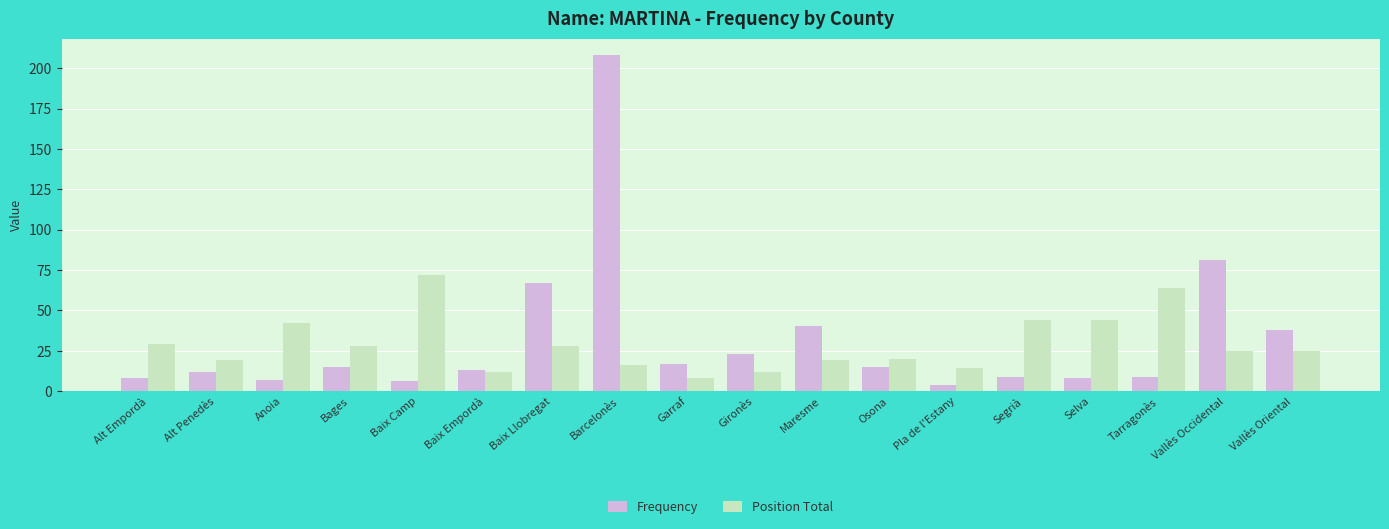

Reading left to right, extract all data points from this chart.

Frequency: 8	12	7	15	6	13	67	208	17	23	40	15	4	9	8	9	81	38
Position Total: 29	19	42	28	72	12	28	16	8	12	19	20	14	44	44	64	25	25